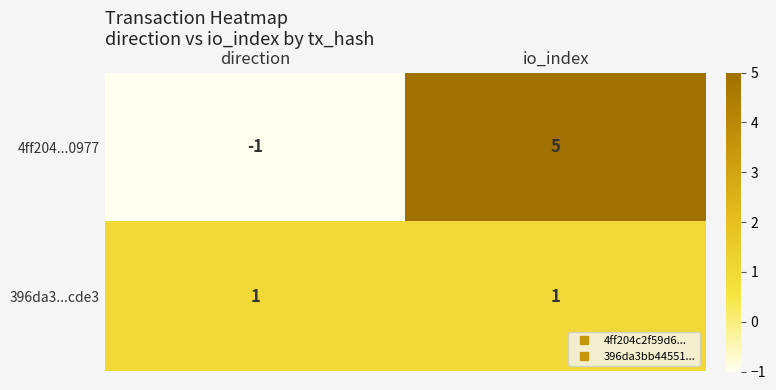

Reading left to right, extract all data points from this chart.

4ff204...0977: -1	5
396da3...cde3: 1	1